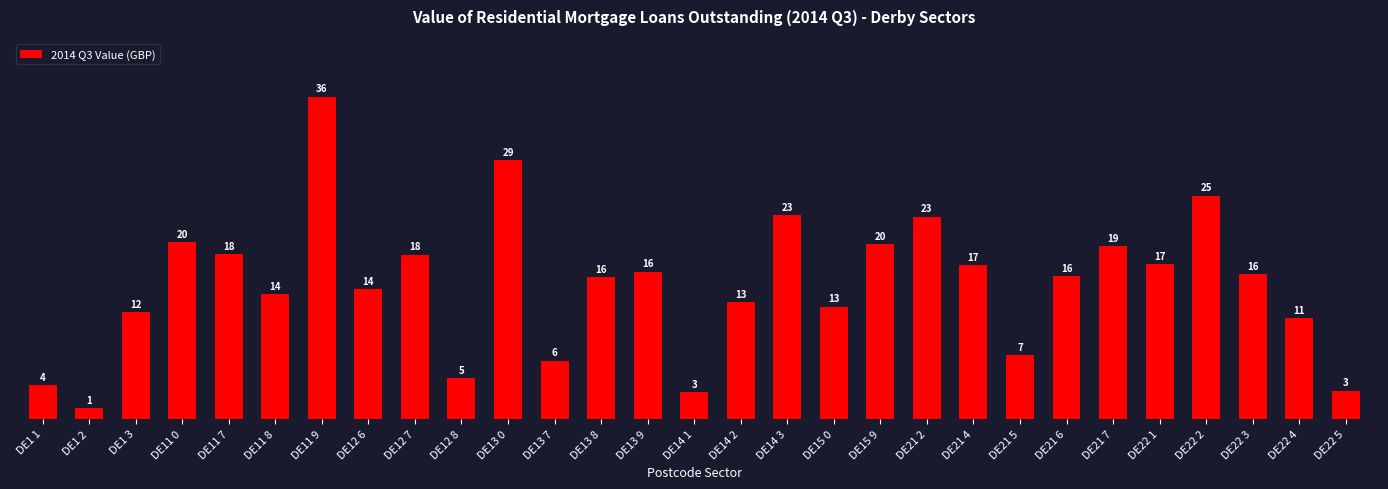

What is the greatest value displayed?

36047473.3